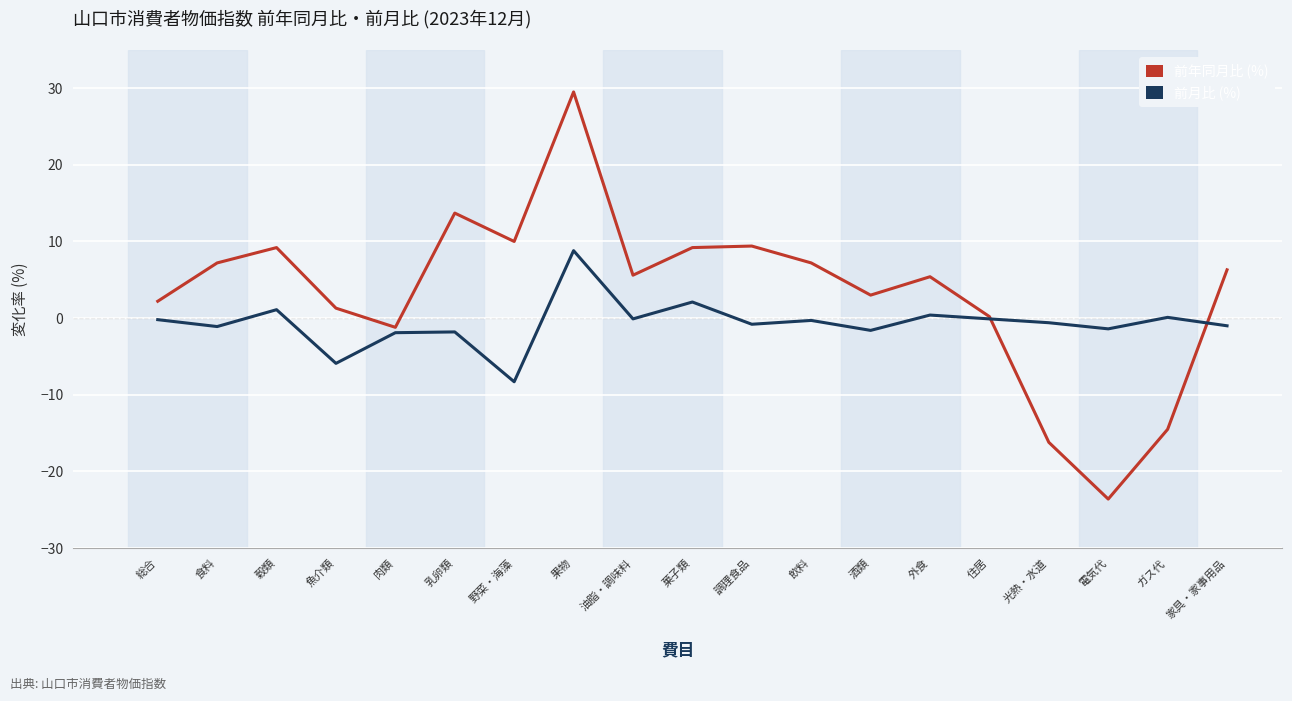

Is the value of 前月比 (%) at 食料 greater than the value of 前年同月比 (%) at 油脂・調味料?

No